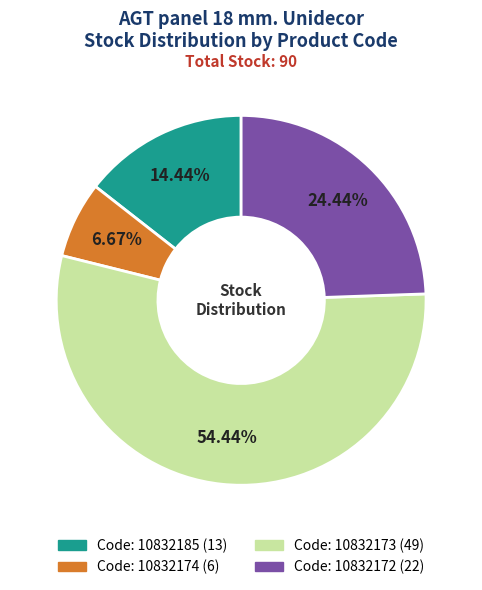

Does any single category account for the majority?

Yes